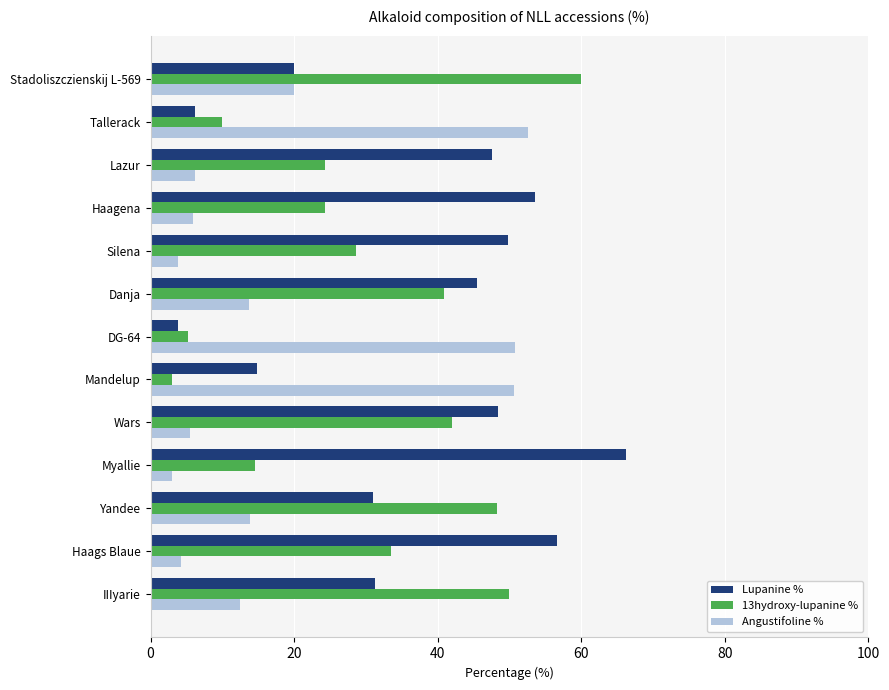

How many data points in 13hydroxy-lupanine % are less than 28?

6